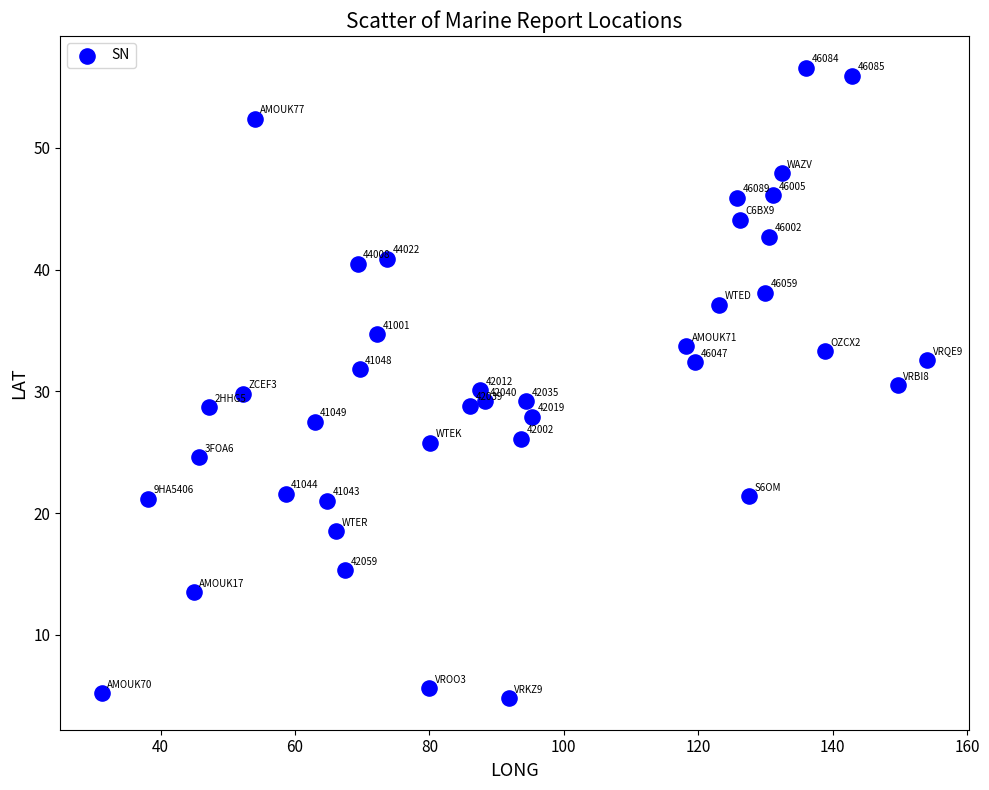

What Y value in the scatter plot is closest to 30?

30.1